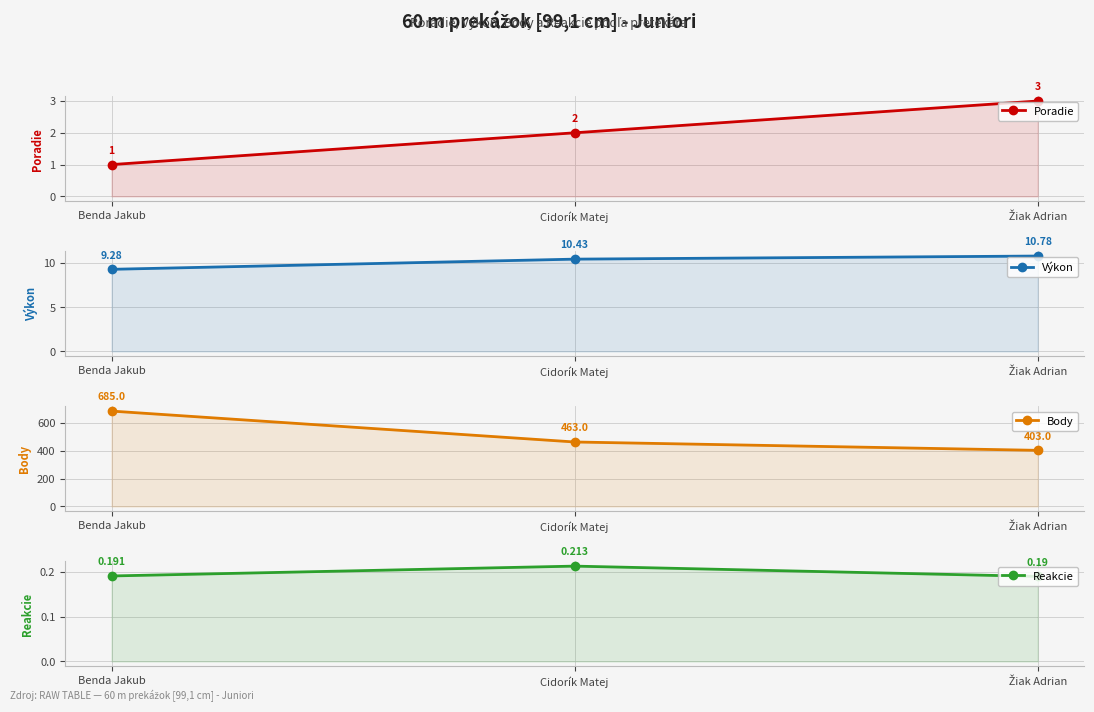

How many values in the Výkon series exceed 10?

2